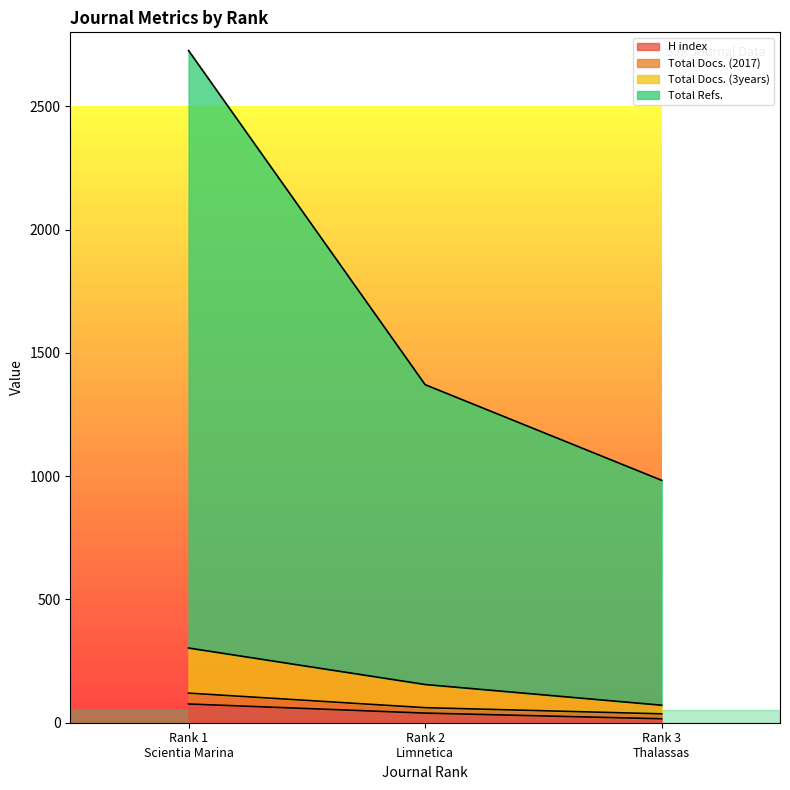

What is the highest value of the H index series?

76